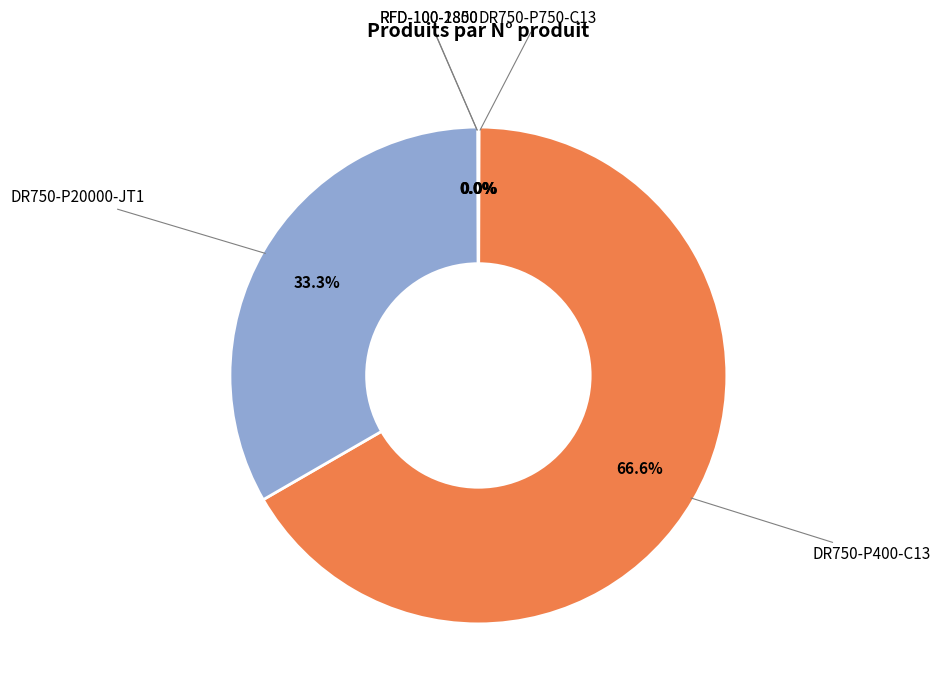

What is the largest slice in the pie chart?

DR750-P400-C13